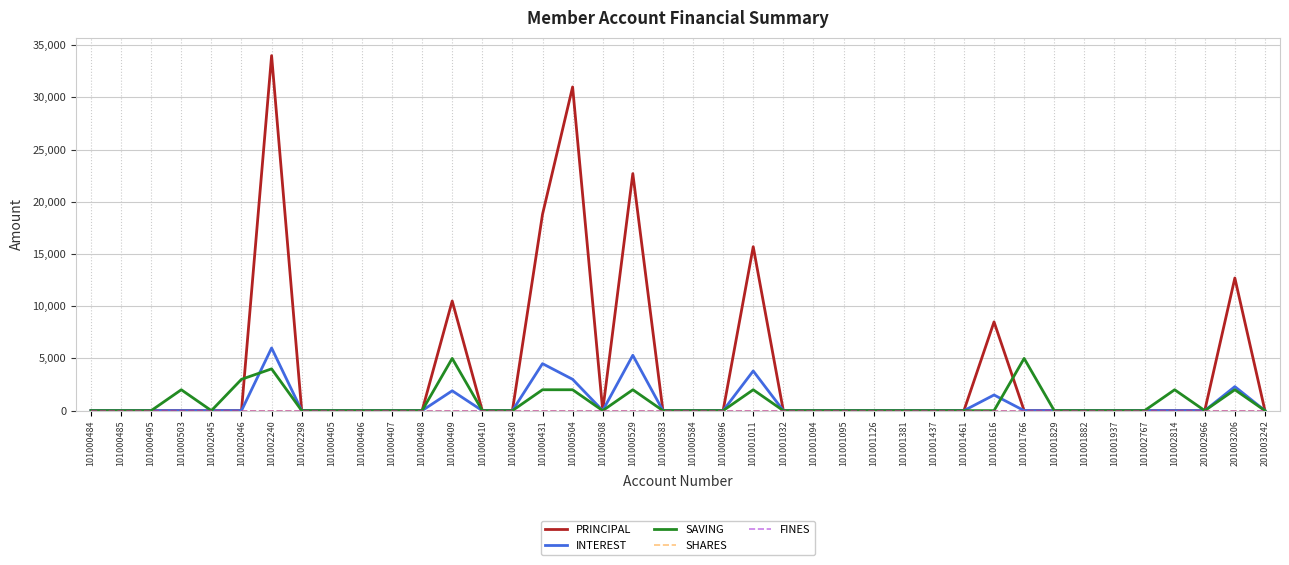

Between 101002298 and 201002966, which is larger?

101002298